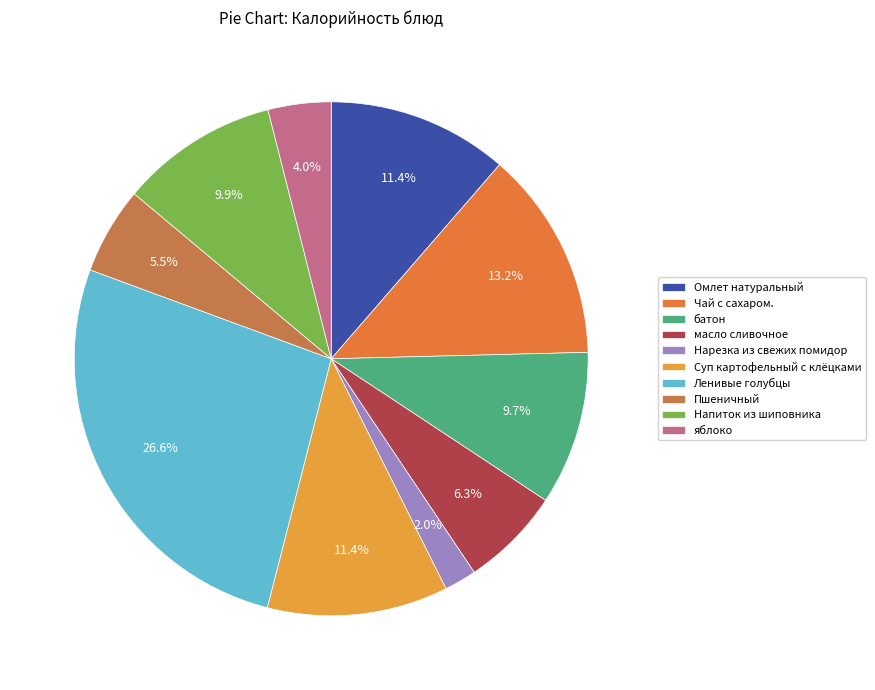

To the nearest percent, what portion does Суп картофельный с клёцками represent?

11%